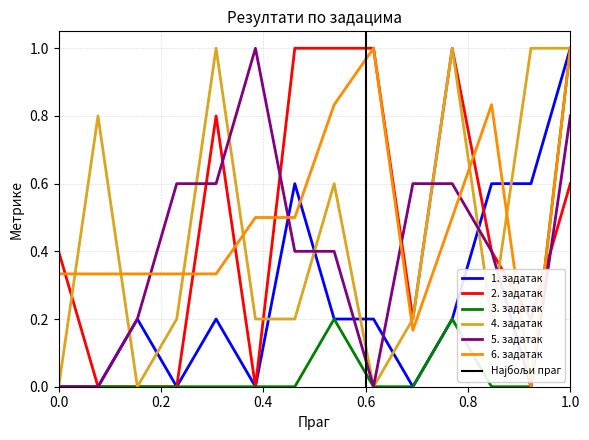

At which label does 3. задатак reach its peak?

1.0